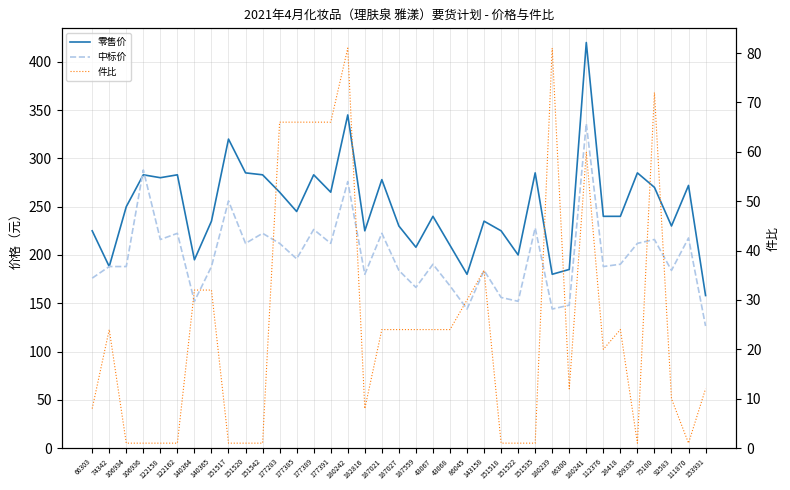

What is the maximum value for 件比?

81.0